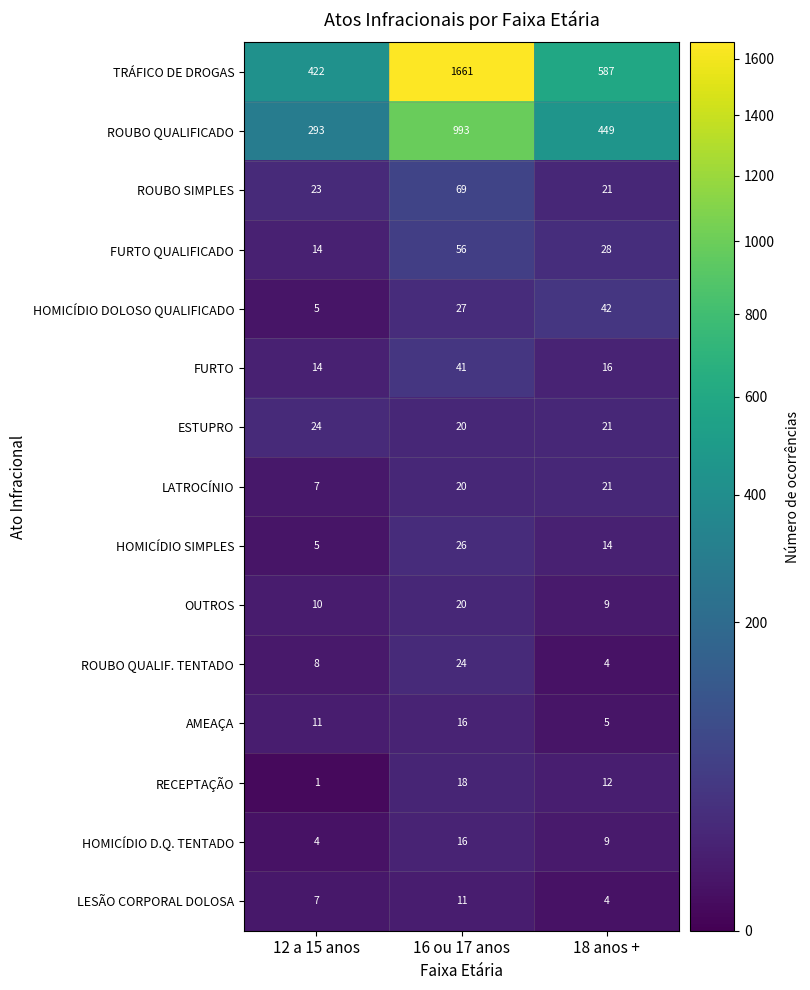

The AMEAÇA series shows 5 at 18 anos +. True or false?

True